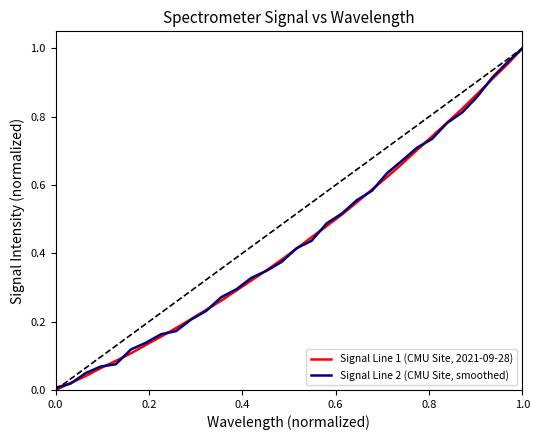

How many lines are shown in the chart?

2